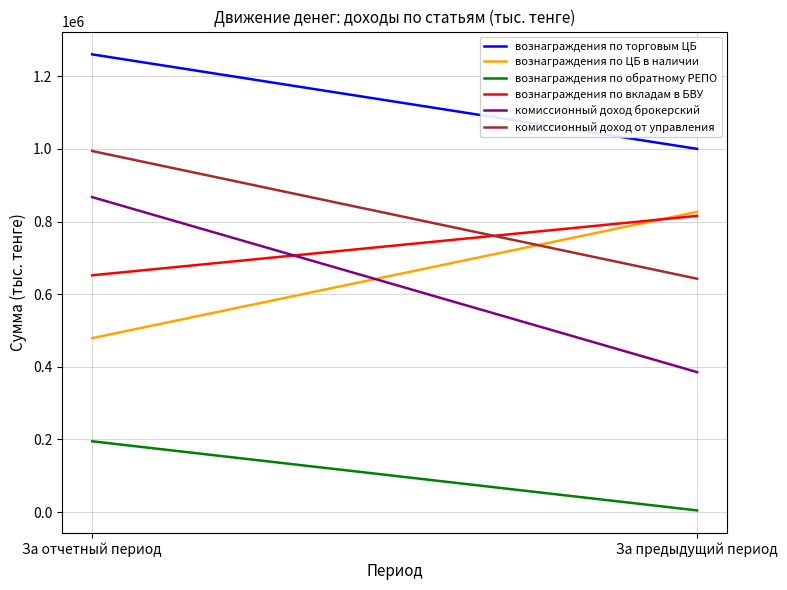

Which has a higher value, За отчетный период or За предыдущий период?

За отчетный период